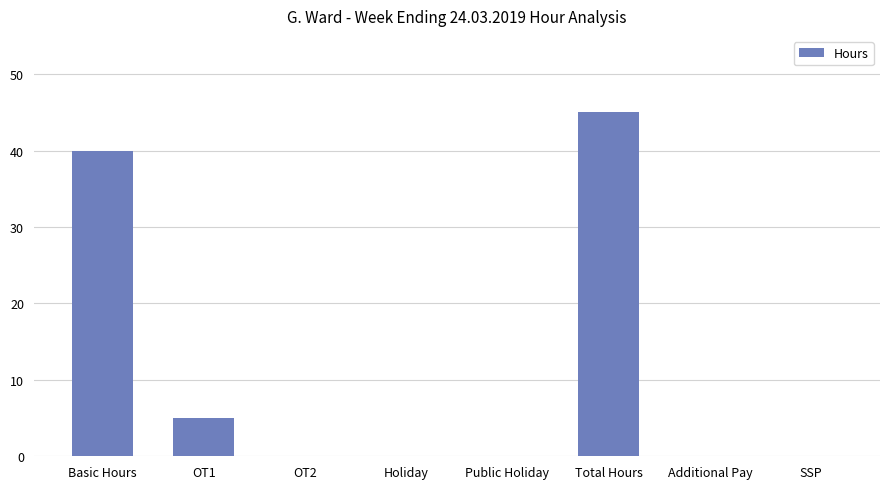

How many series are shown in this chart?

1